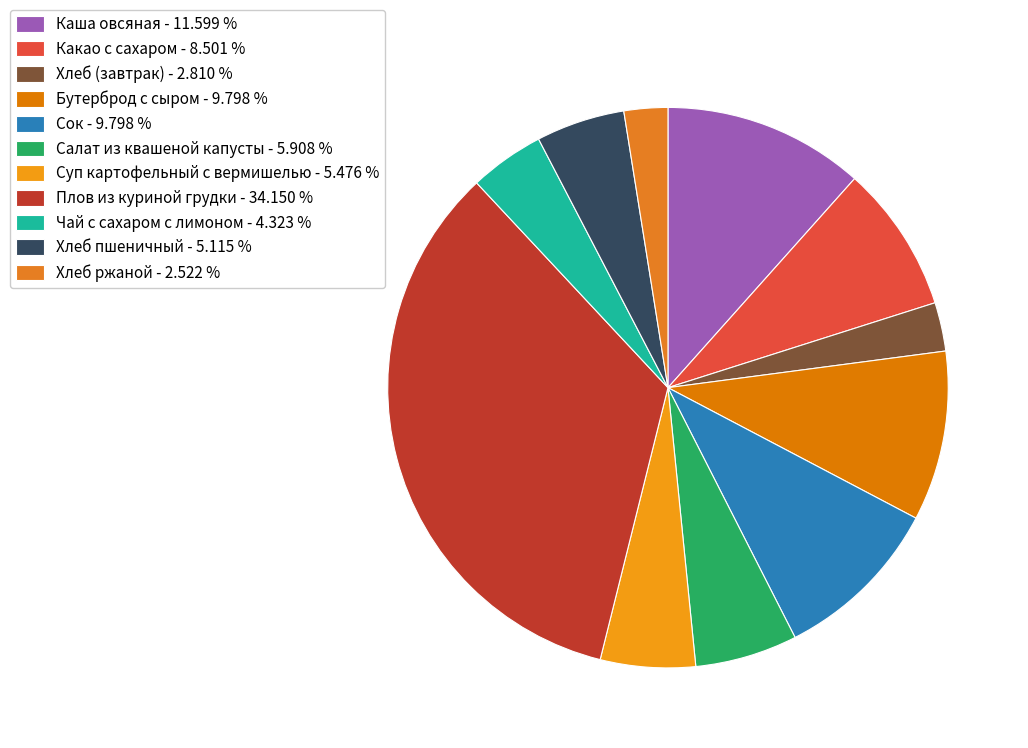

Count the number of slices in the pie.

11